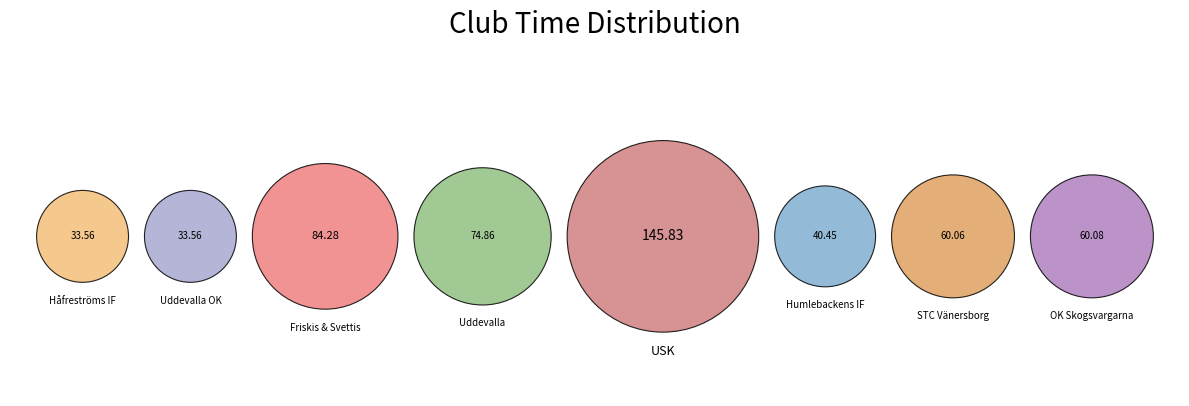

True or false: Håfreströms IF accounts for 6% of the total.

True